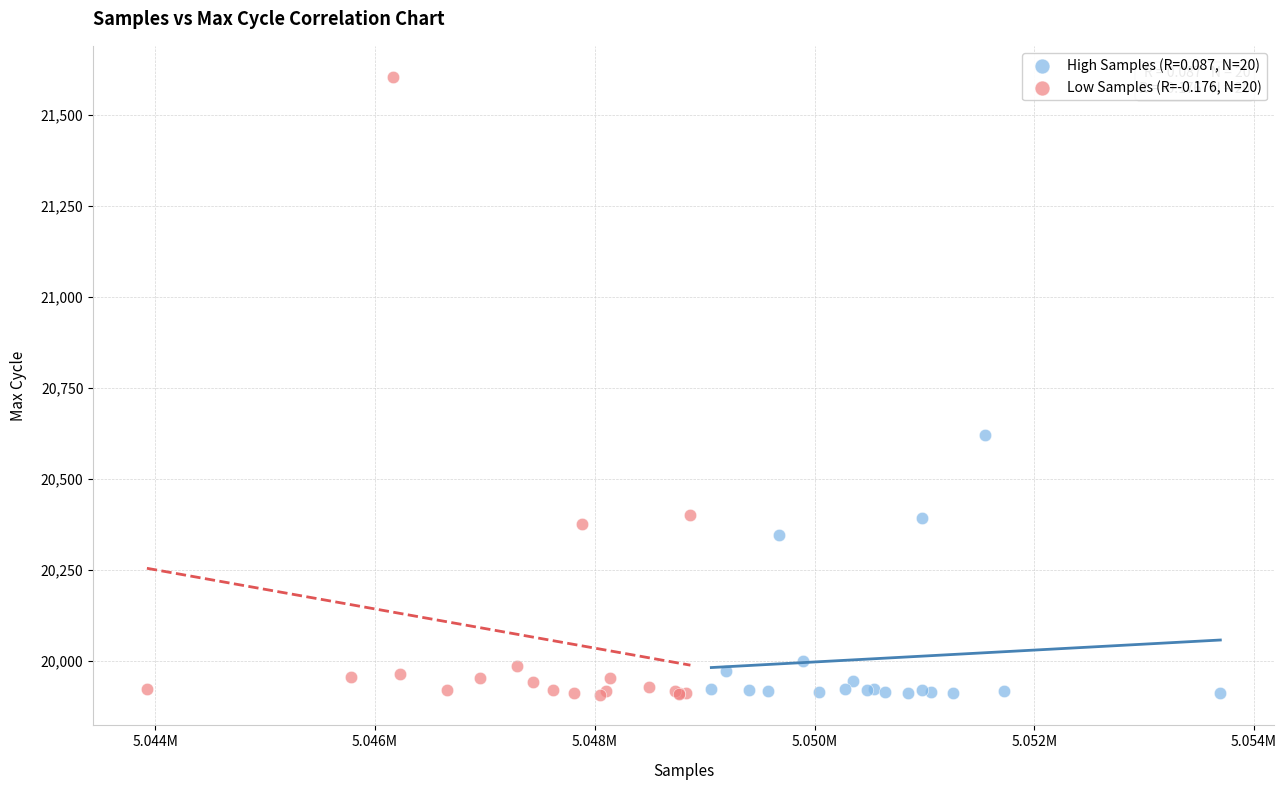

Which series has the widest spread of Y values?

Low Samples (R=-0.176, N=20)